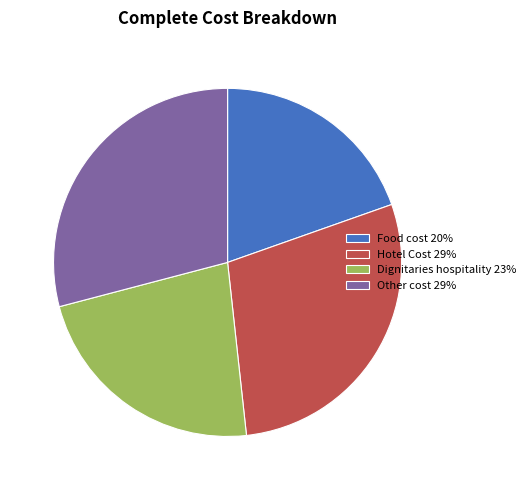

How many slices are in this pie chart?

4